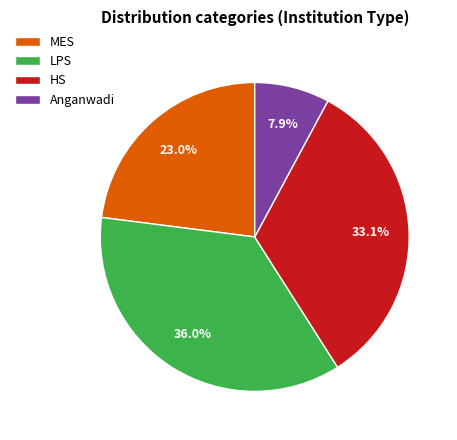

Count the number of slices in the pie.

4